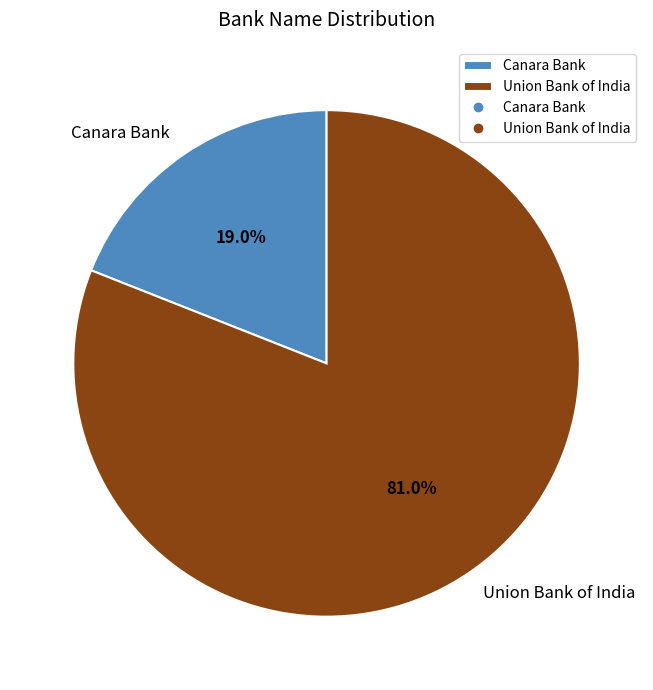

Is it true that Union Bank of India is 81% of the pie?

True